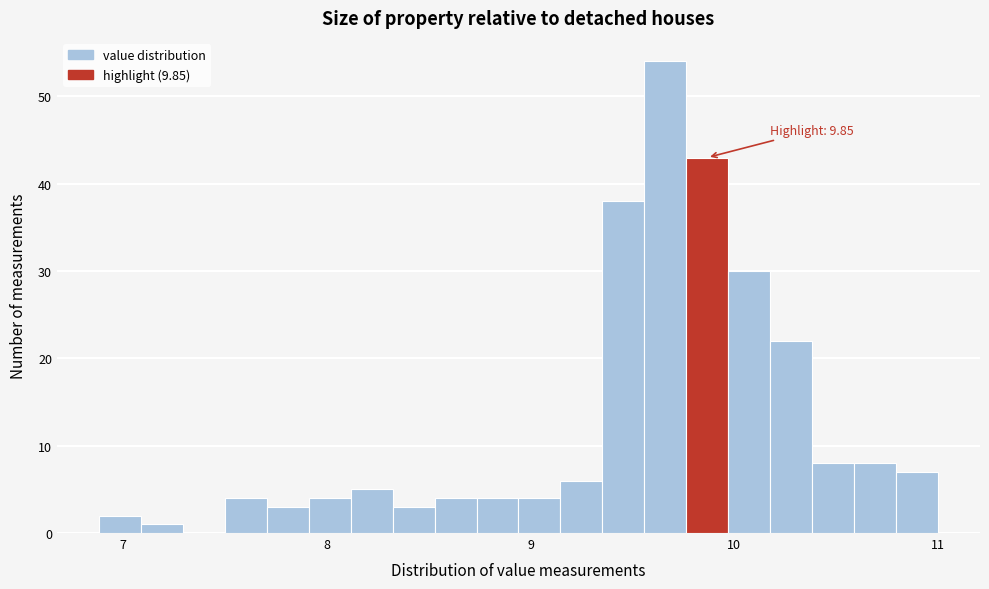

Around what value on the x-axis is the tallest bar? Give the approximate position of its centre, as read against the axis.

9.7